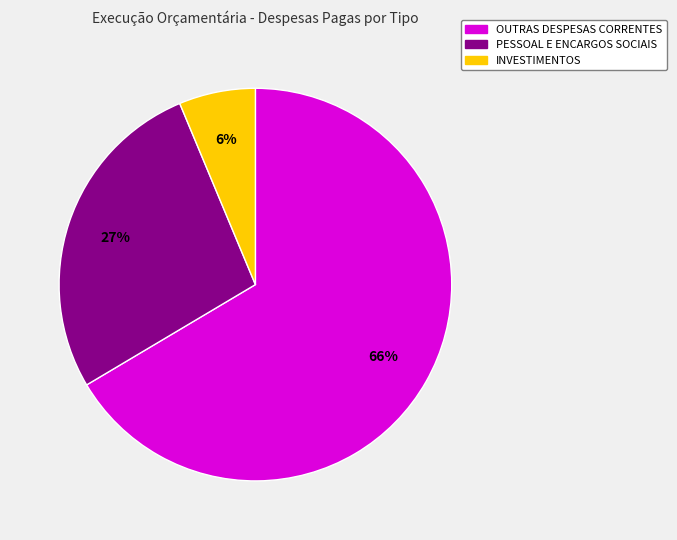

Does any single category account for the majority?

Yes